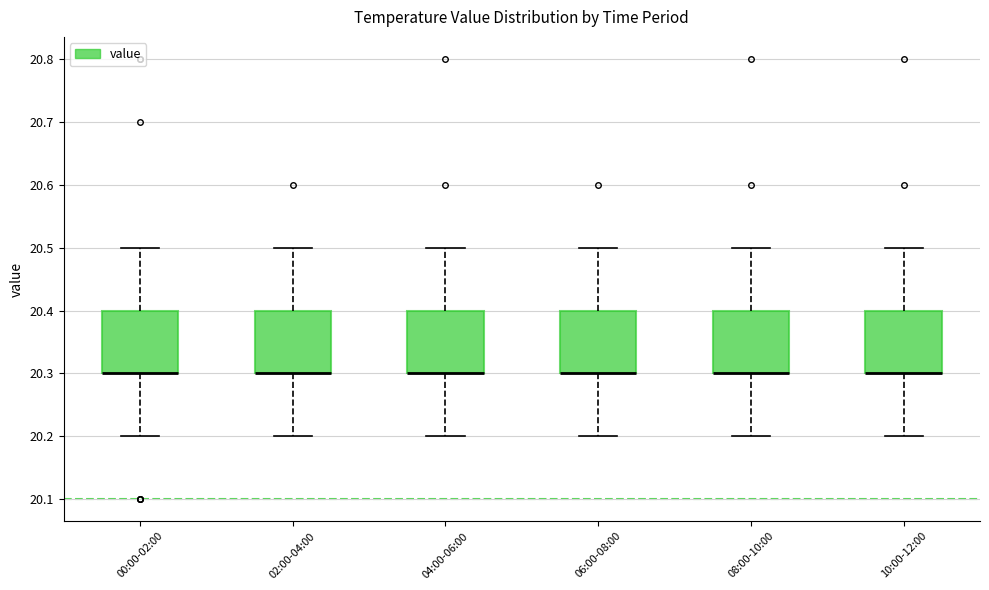

Where does the lower whisker of the box for 06:00-08:00 end on the y-axis? The values are not printed on the chart, so give them approximately, as read against the axis.

20.2